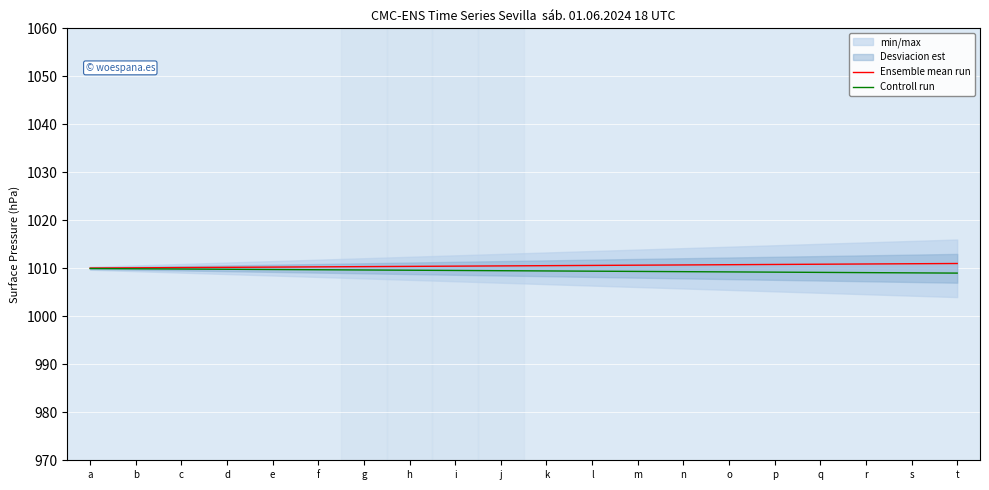

What is the difference between the highest and lowest values at n?

1.4